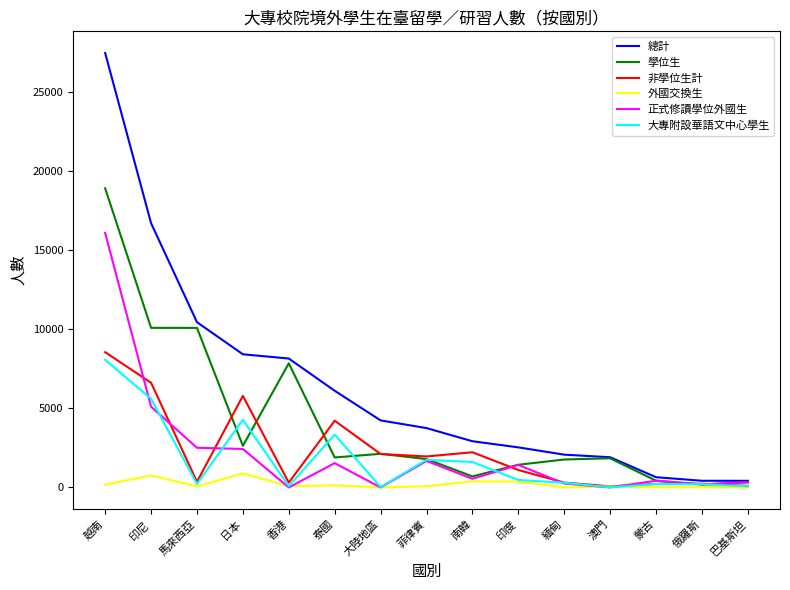

At which label is 總計 closest to 13954?

印尼